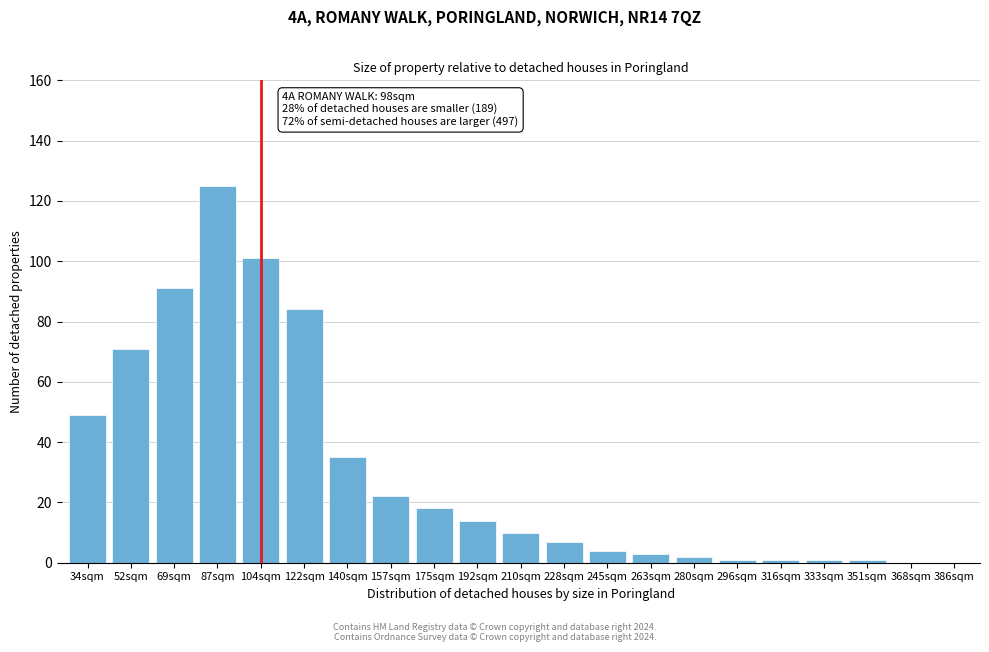

Reading left to right, list all the values displayed in this chart.

34sqm=49	52sqm=71	69sqm=91	87sqm=125	104sqm=101	122sqm=84	140sqm=35	157sqm=22	175sqm=18	192sqm=14	210sqm=10	228sqm=7	245sqm=4	263sqm=3	280sqm=2	296sqm=1	316sqm=1	333sqm=1	351sqm=1	368sqm=0	386sqm=0